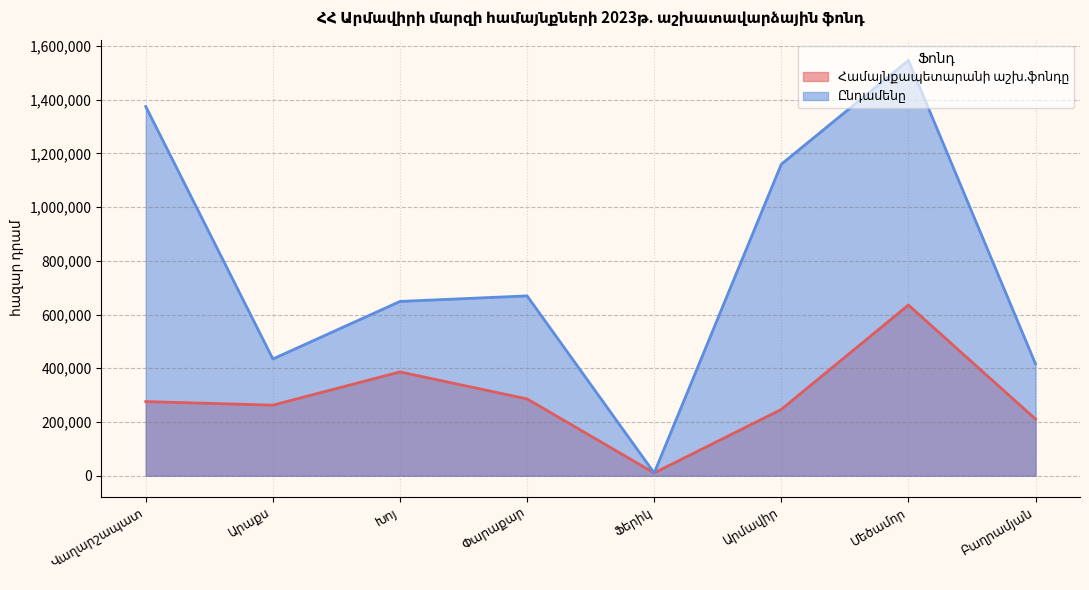

What is the minimum value for Համայնքապետարանի աշխ.ֆոնդը?

10448.0